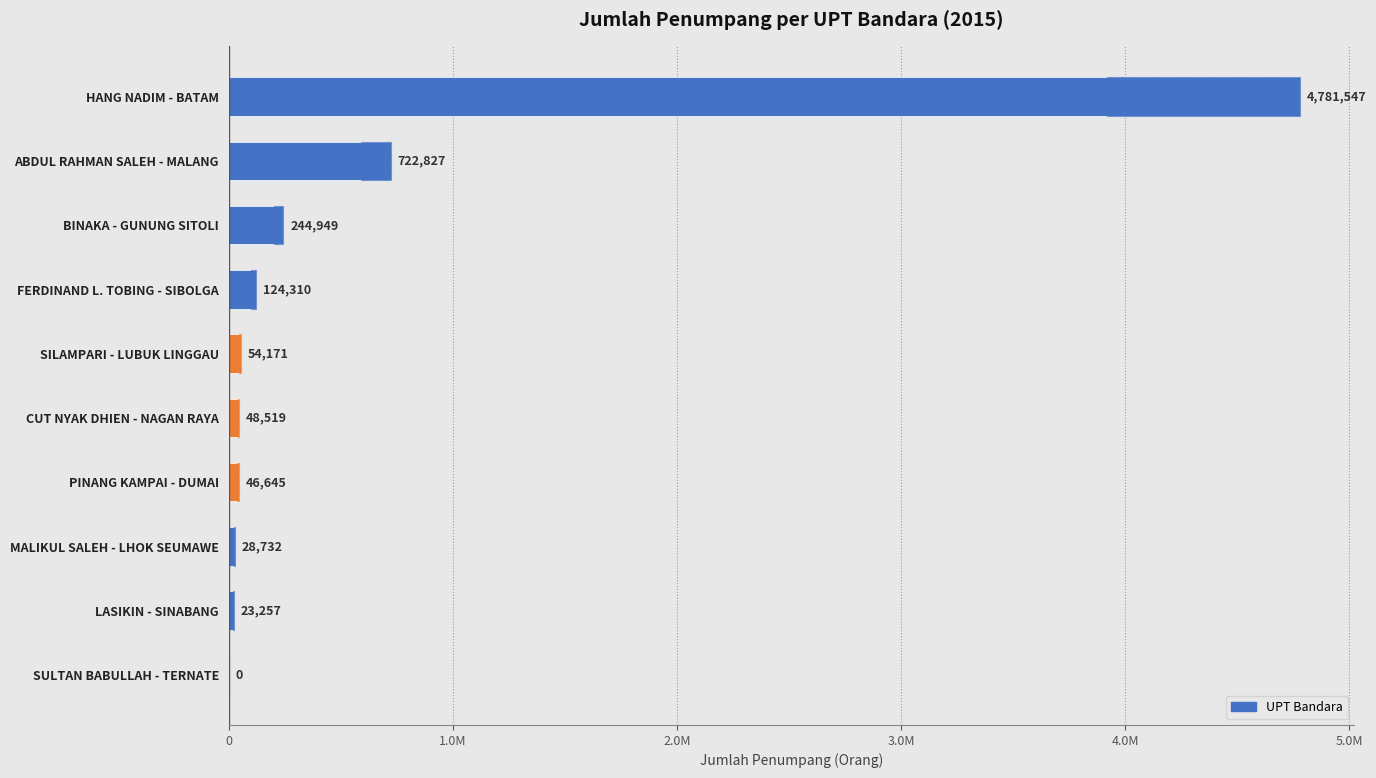

Which has a higher value, SULTAN BABULLAH - TERNATE or SILAMPARI - LUBUK LINGGAU?

SILAMPARI - LUBUK LINGGAU